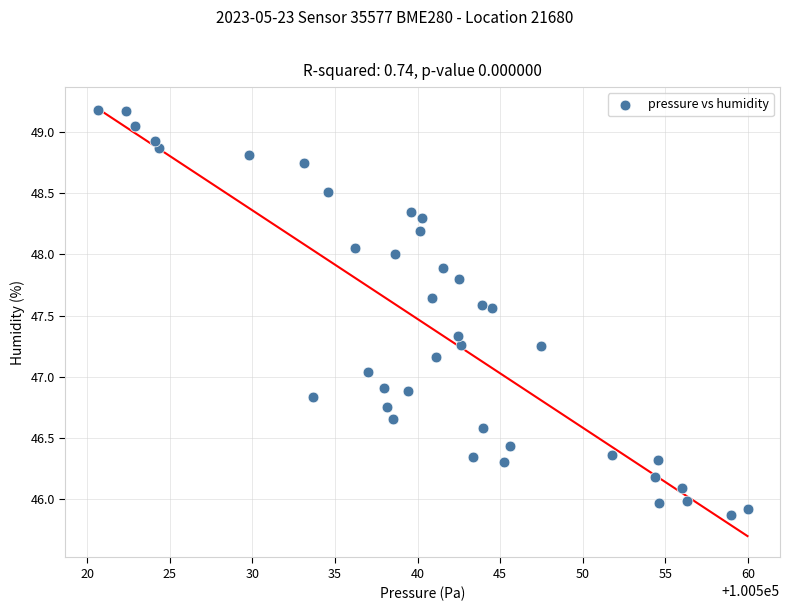

What is the range of X values (max minus min)?

39.3